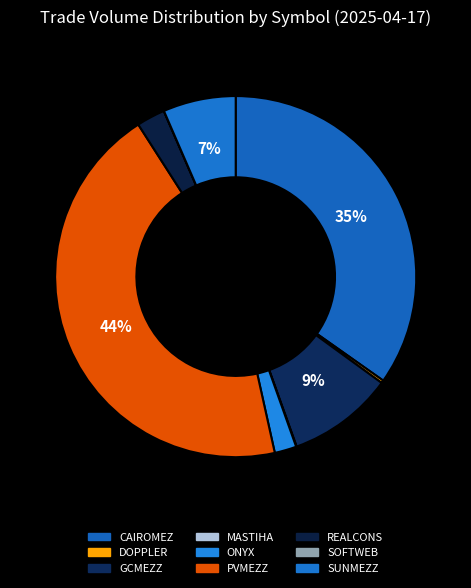

What is the smallest slice in the pie chart?

SOFTWEB